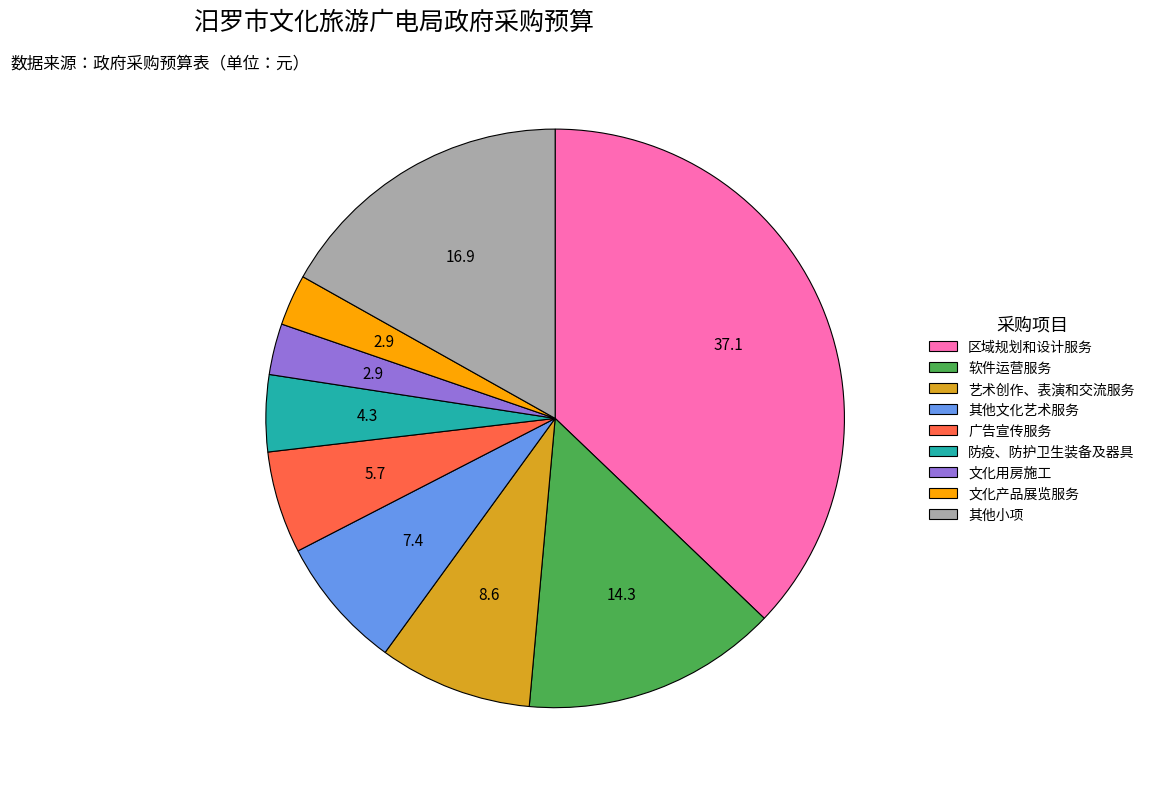

Is there a majority slice in this chart?

No